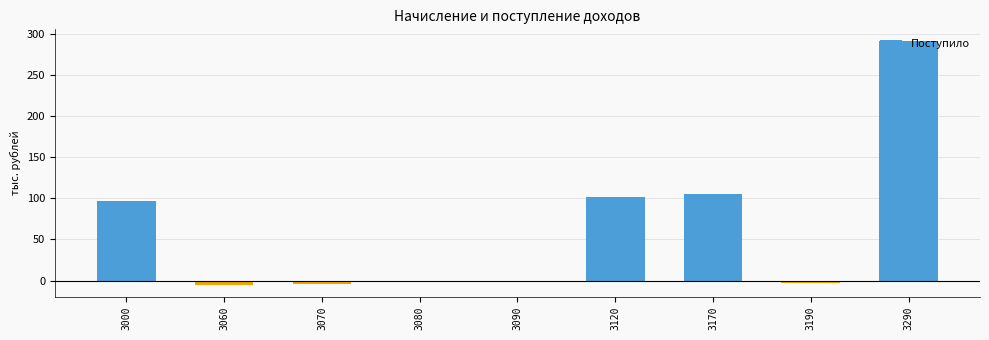

Count the number of categories in the chart.

9